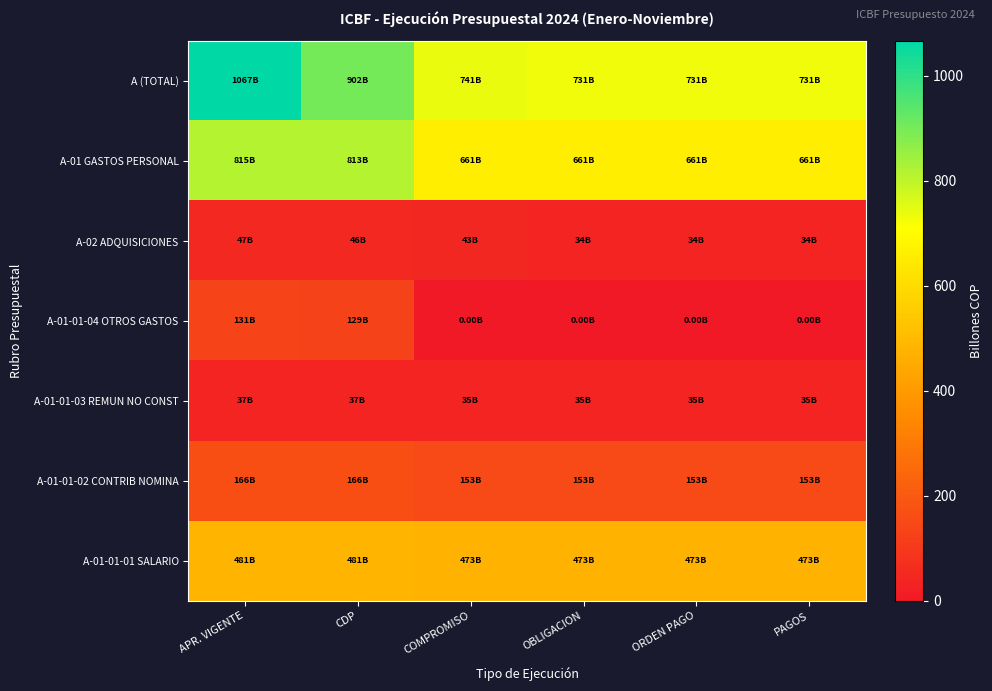

Which series has the largest range (max minus min)?

A (TOTAL)